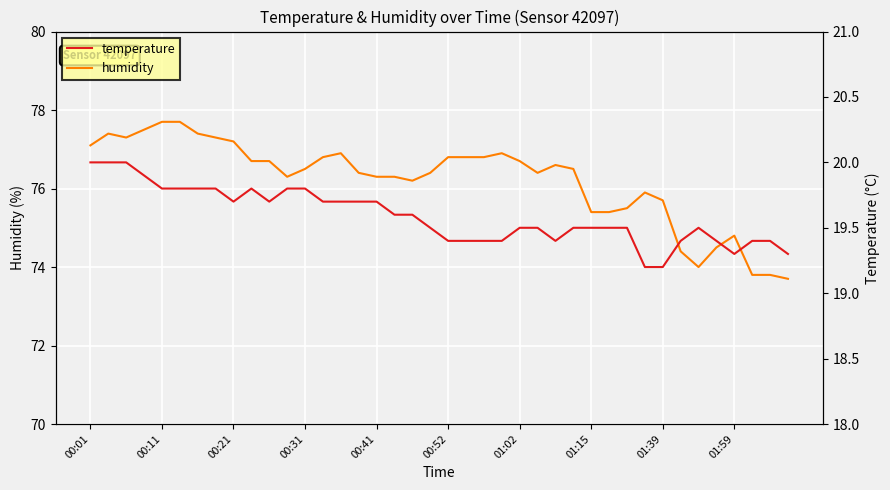

Rank the series by their average value, from highest to lowest.

humidity, temperature